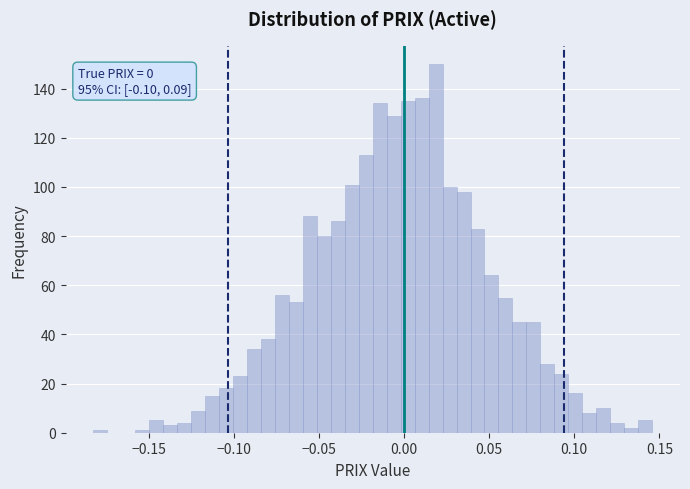

Around what value on the x-axis is the tallest bar? Give the approximate position of its centre, as read against the axis.

0.020